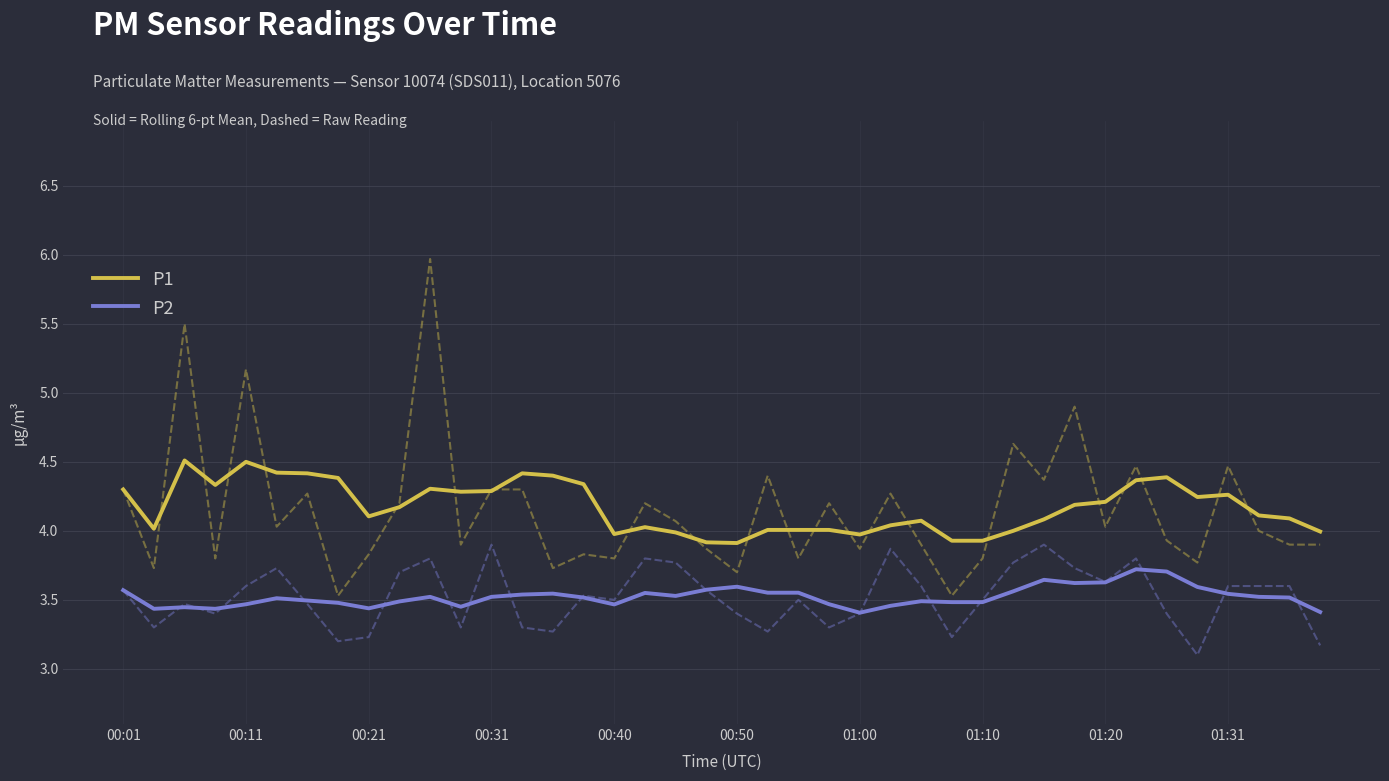

What is the minimum value for P1?

3.9